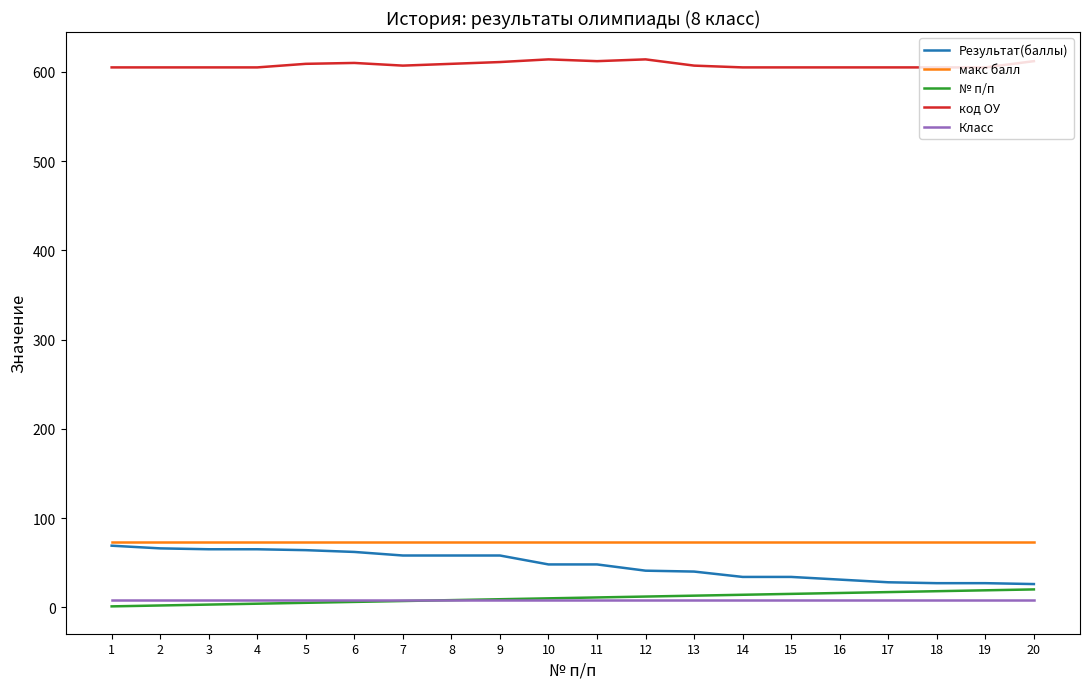

What is the sum of all код ОУ values?

12155